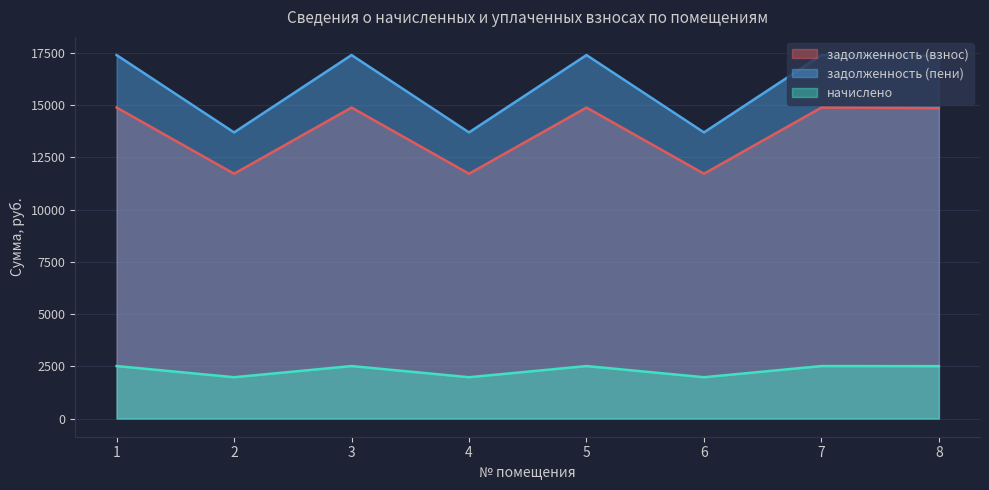

How many lines are shown in the chart?

3